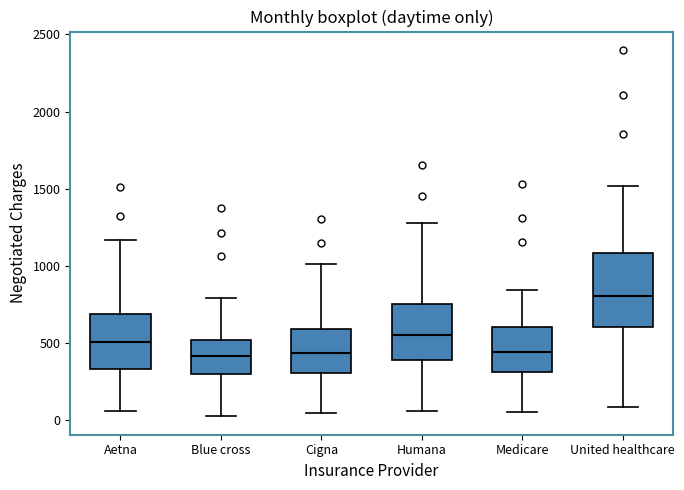

Which box has the highest median line?

United healthcare